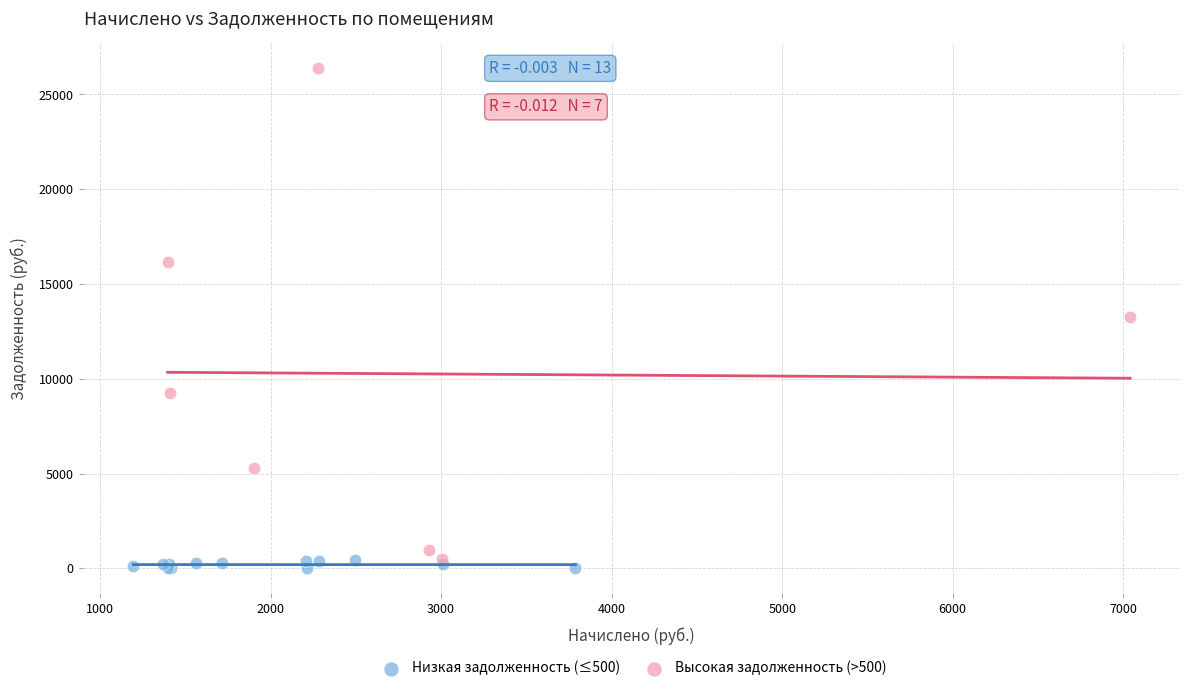

Which series has the widest spread of Y values?

Высокая задолженность (>500)